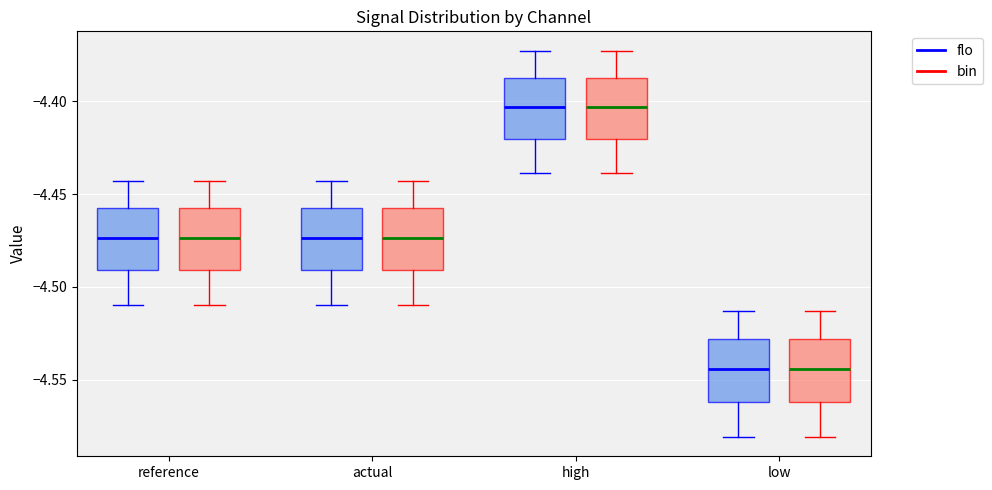

Reading left to right, read every box against the y-axis: the position of its median line, the range the box covers, and the ends of its whiskers. The values are not printed on the chart, so give them approximately, as read against the axis.

reference (flo): median -4.475, box -4.490 to -4.460, whiskers -4.510 to -4.445
reference (bin): median -4.475, box -4.490 to -4.460, whiskers -4.510 to -4.445
actual (flo): median -4.475, box -4.490 to -4.460, whiskers -4.510 to -4.445
actual (bin): median -4.475, box -4.490 to -4.460, whiskers -4.510 to -4.445
high (flo): median -4.405, box -4.420 to -4.385, whiskers -4.440 to -4.375
high (bin): median -4.405, box -4.420 to -4.385, whiskers -4.440 to -4.375
low (flo): median -4.545, box -4.560 to -4.530, whiskers -4.580 to -4.515
low (bin): median -4.545, box -4.560 to -4.530, whiskers -4.580 to -4.515